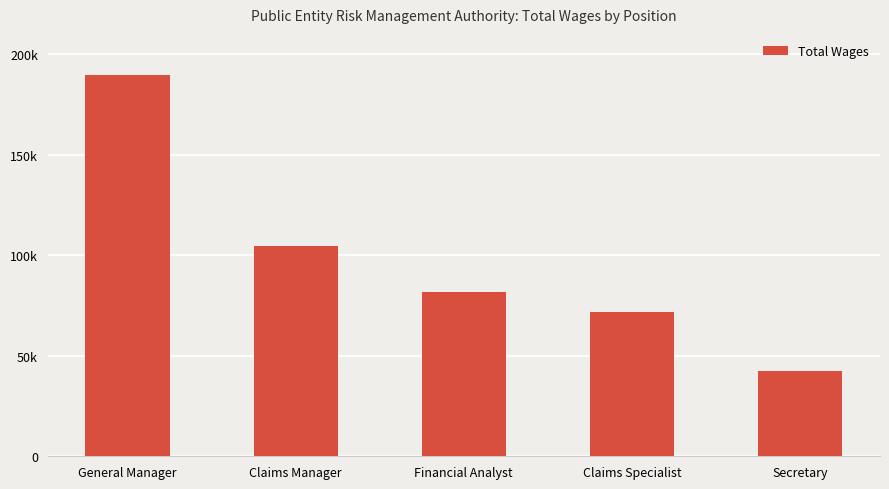

Which has a higher value, Financial Analyst or General Manager?

General Manager